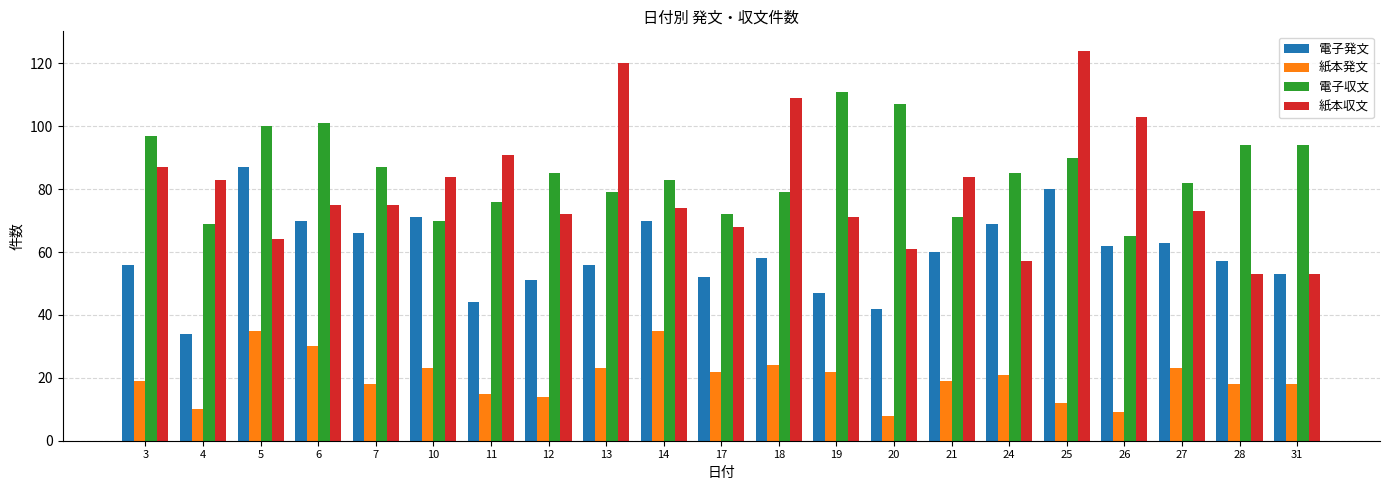

How many distinct data groups are displayed?

4